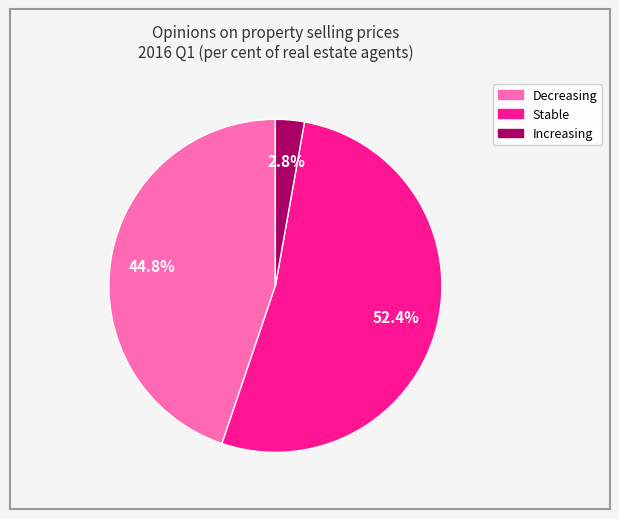

To the nearest percent, what percentage of the pie is Increasing?

3%